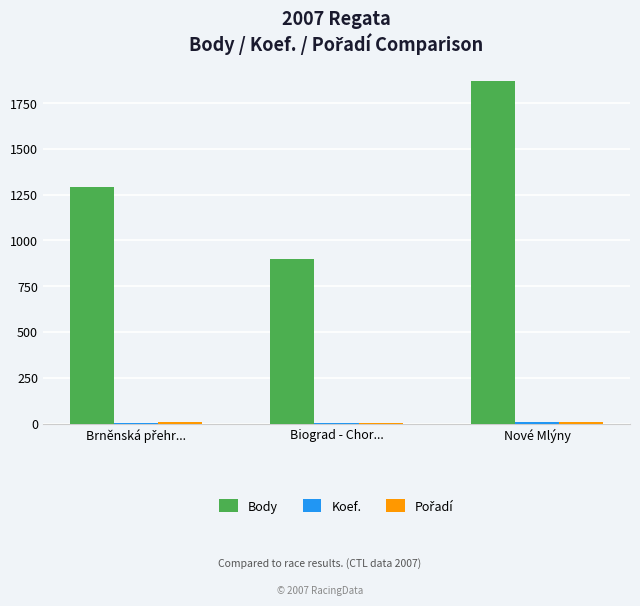

True or false: Body has a value of 1487 at Biograd - Chor....

False